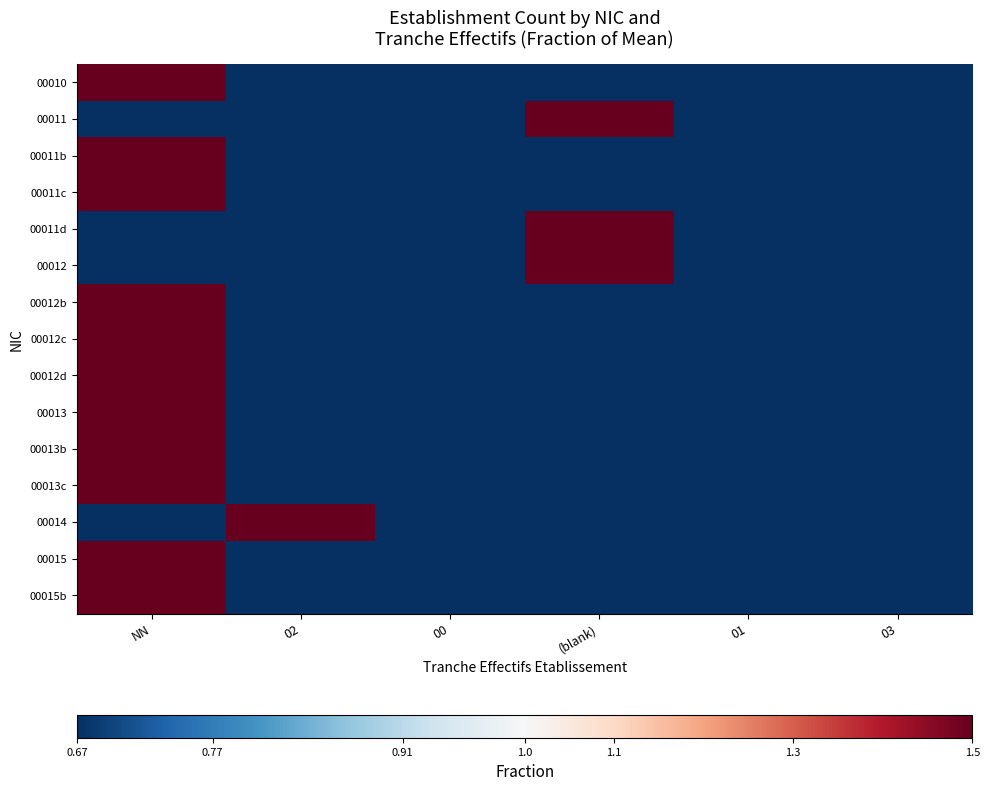

Reading left to right, list all the values displayed in this chart.

00010: NN=6	02=0	00=0	(blank)=0	01=0	03=0
00011: NN=0	02=0	00=0	(blank)=6	01=0	03=0
00011b: NN=6	02=0	00=0	(blank)=0	01=0	03=0
00011c: NN=6	02=0	00=0	(blank)=0	01=0	03=0
00011d: NN=0	02=0	00=0	(blank)=6	01=0	03=0
00012: NN=0	02=0	00=0	(blank)=6	01=0	03=0
00012b: NN=6	02=0	00=0	(blank)=0	01=0	03=0
00012c: NN=6	02=0	00=0	(blank)=0	01=0	03=0
00012d: NN=6	02=0	00=0	(blank)=0	01=0	03=0
00013: NN=6	02=0	00=0	(blank)=0	01=0	03=0
00013b: NN=6	02=0	00=0	(blank)=0	01=0	03=0
00013c: NN=6	02=0	00=0	(blank)=0	01=0	03=0
00014: NN=0	02=6	00=0	(blank)=0	01=0	03=0
00015: NN=6	02=0	00=0	(blank)=0	01=0	03=0
00015b: NN=6	02=0	00=0	(blank)=0	01=0	03=0